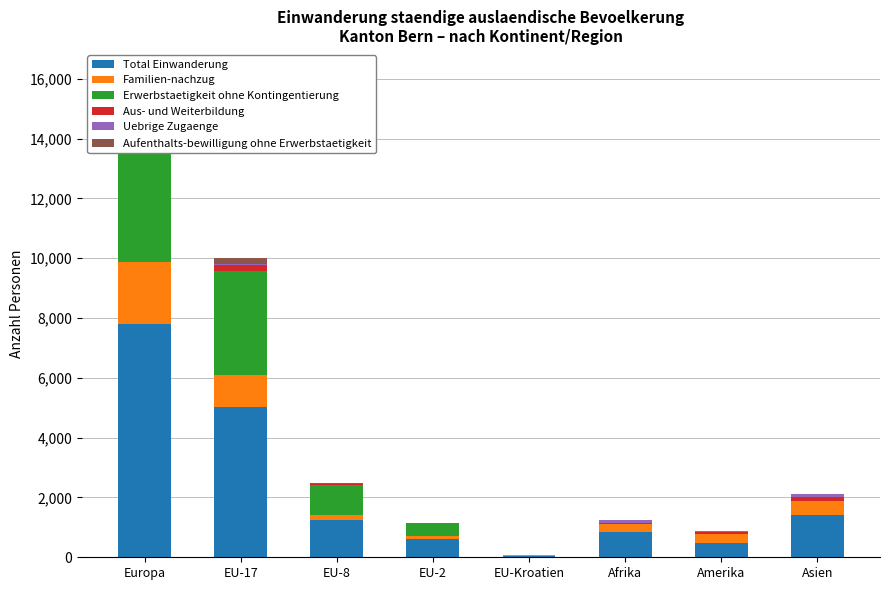

What is the total value across all series at EU-2?

1153